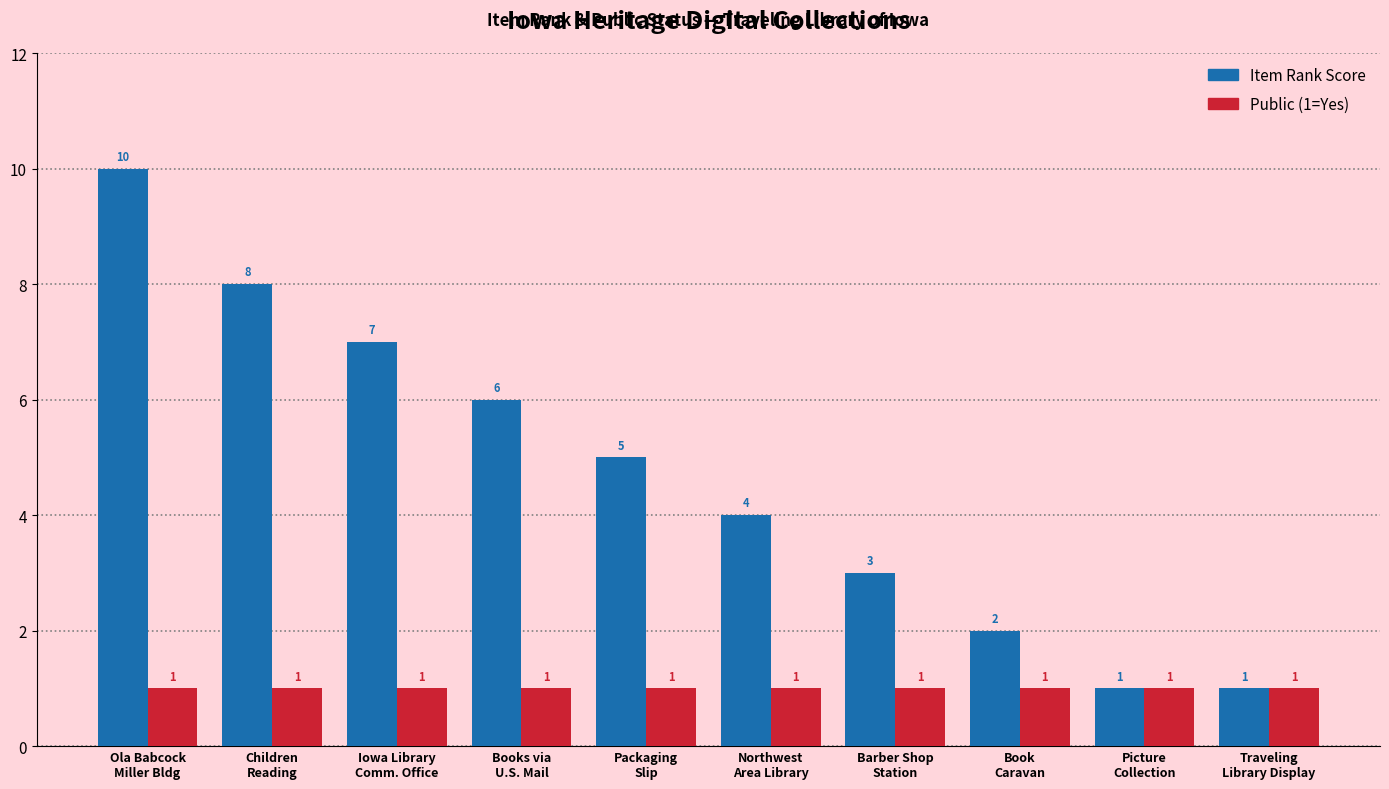

True or false: Item Rank Score has a value of 12 at Iowa Library
Comm. Office.

False